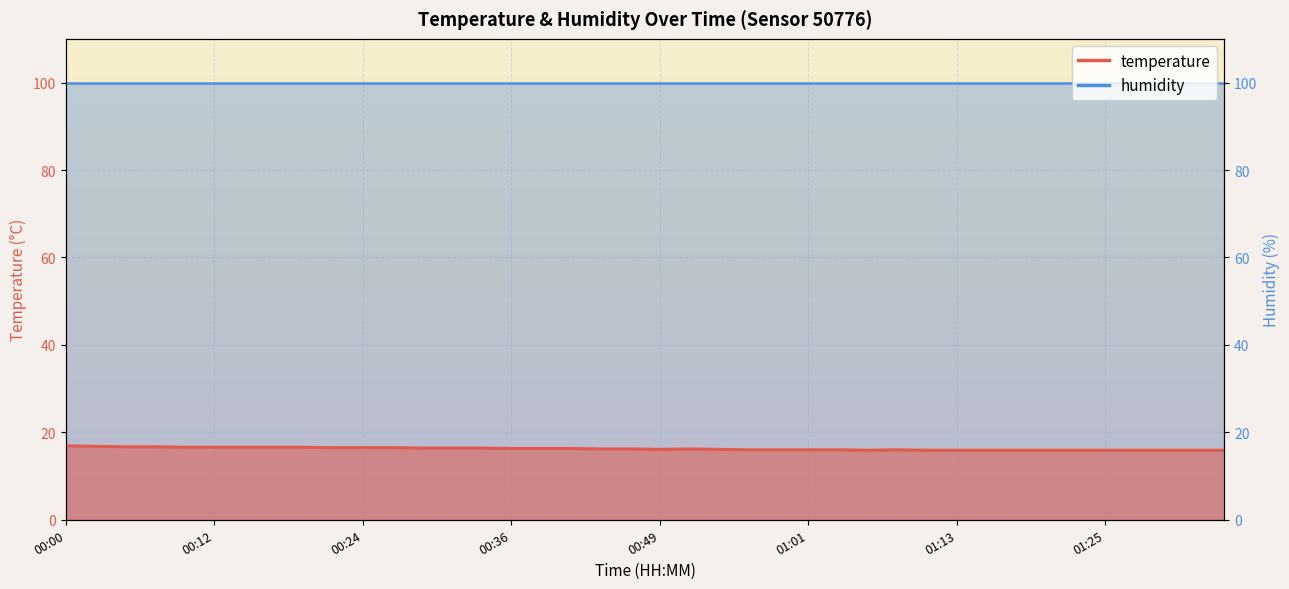

True or false: the data shows 26.9 at 01:30.

False